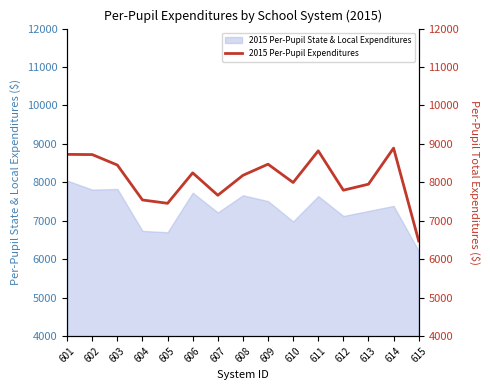

What is the change in value from 607 to 608?

+518.2